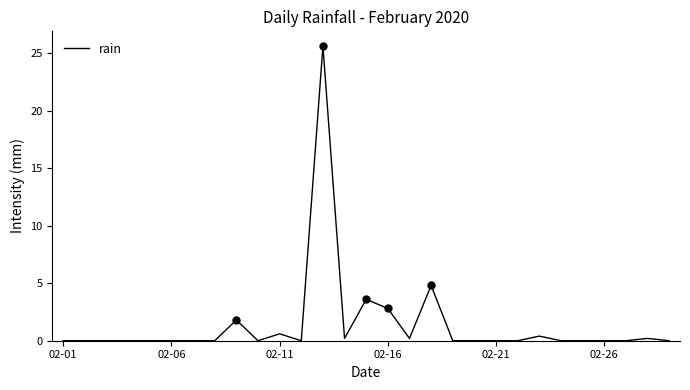

Reading left to right, what are all the values shown in this chart?

0.0	0.0	0.0	0.0	0.0	0.0	0.0	0.0	1.8	0.0	0.6	0.0	25.6	0.2	3.6	2.8	0.2	4.8	0.0	0.0	0.0	0.0	0.4	0.0	0.0	0.0	0.0	0.2	0.0